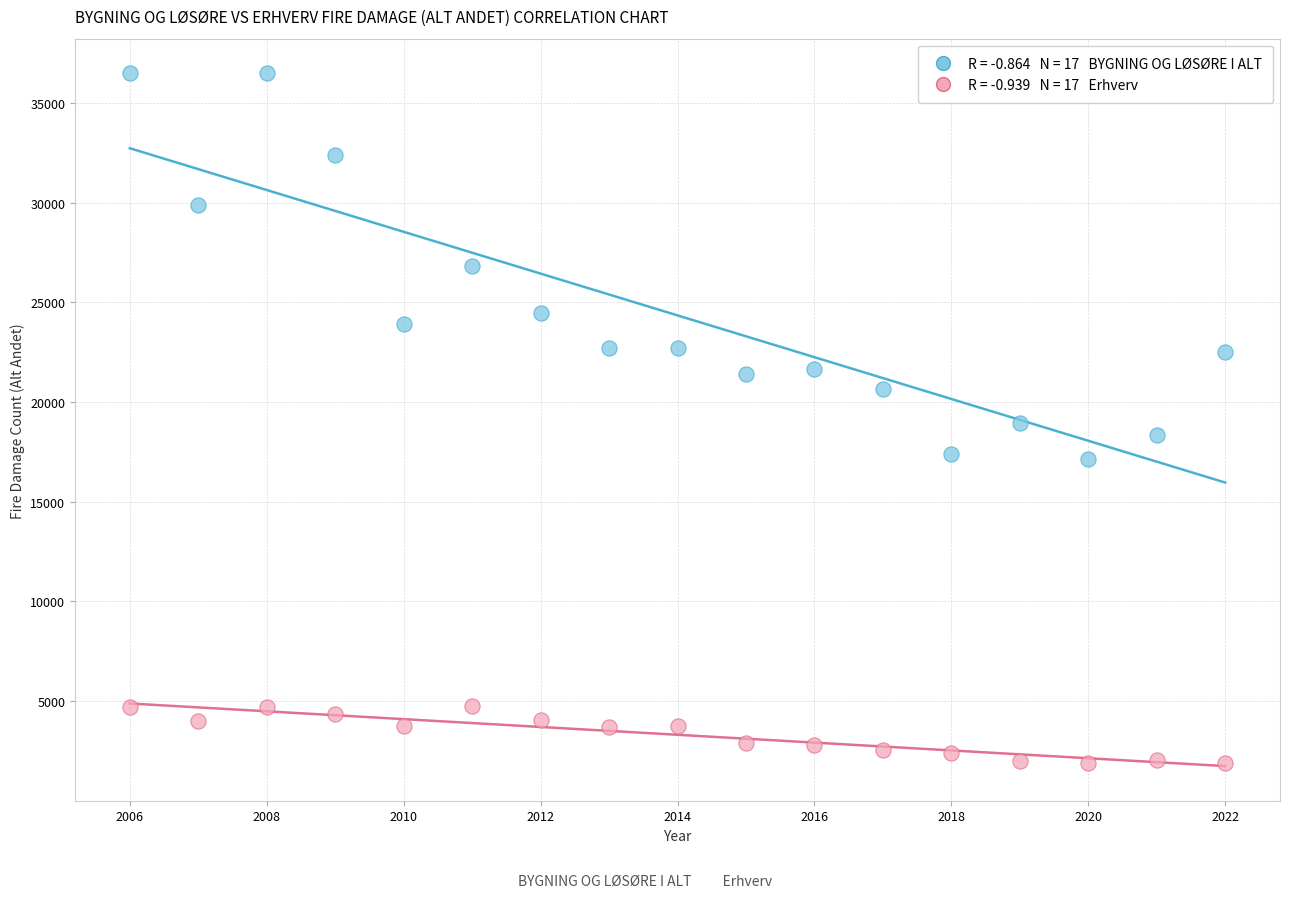

Across all data points, what is the range of Y values (max minus min)?

34573